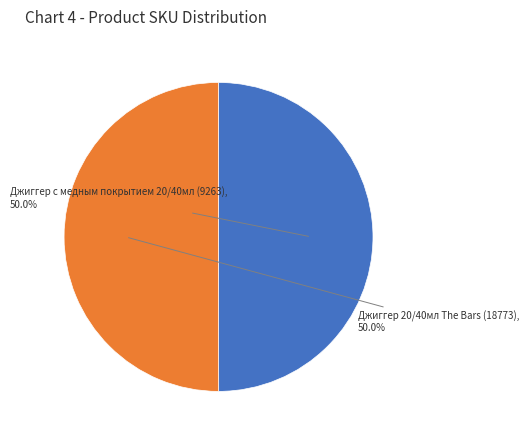

The Джиггер 20/40мл The Bars (18773) slice represents 59% of the pie. True or false?

False